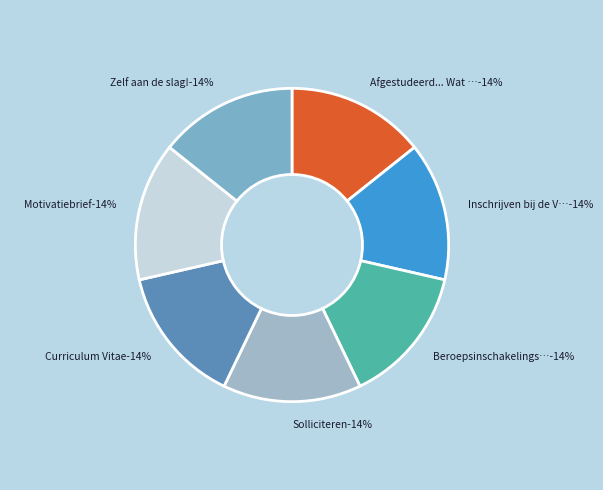

True or false: Solliciteren accounts for 14% of the total.

True